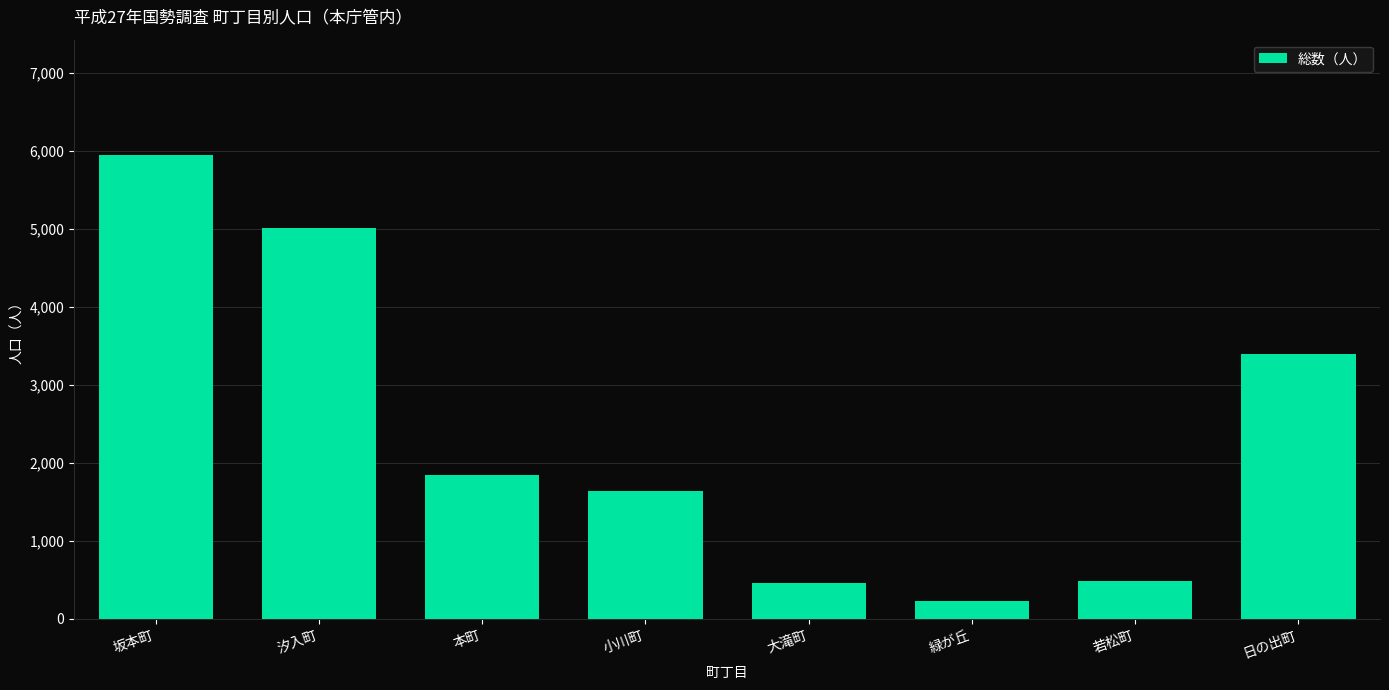

Are the bars horizontal?

No